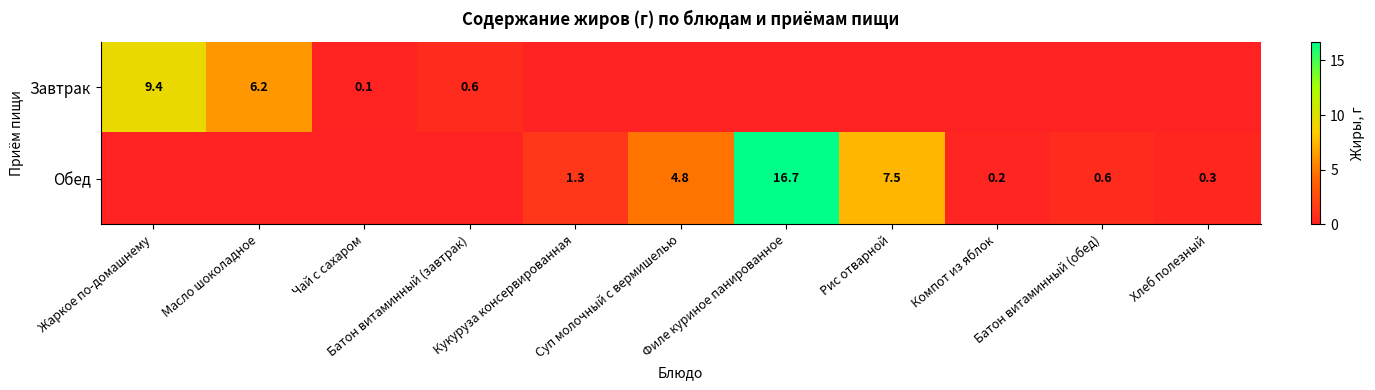

True or false: Обед has a value of 1.9 at Кукуруза консервированная.

False